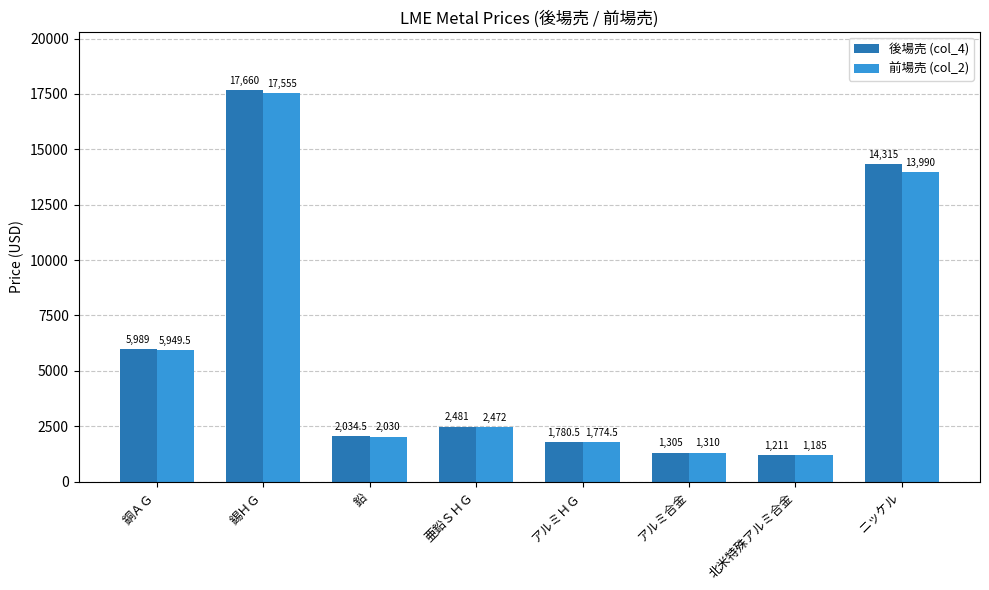

At how many categories does at least one series exceed 6959?

2